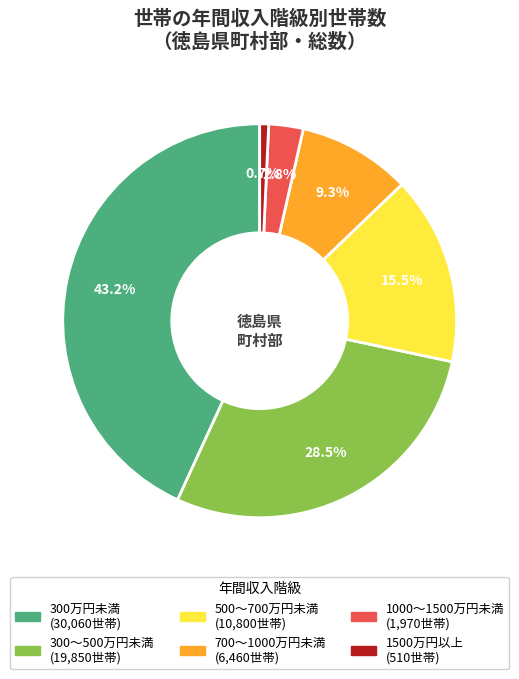

What is the total percentage of 1500万円以上 and 500～700万円未満?

16.2%